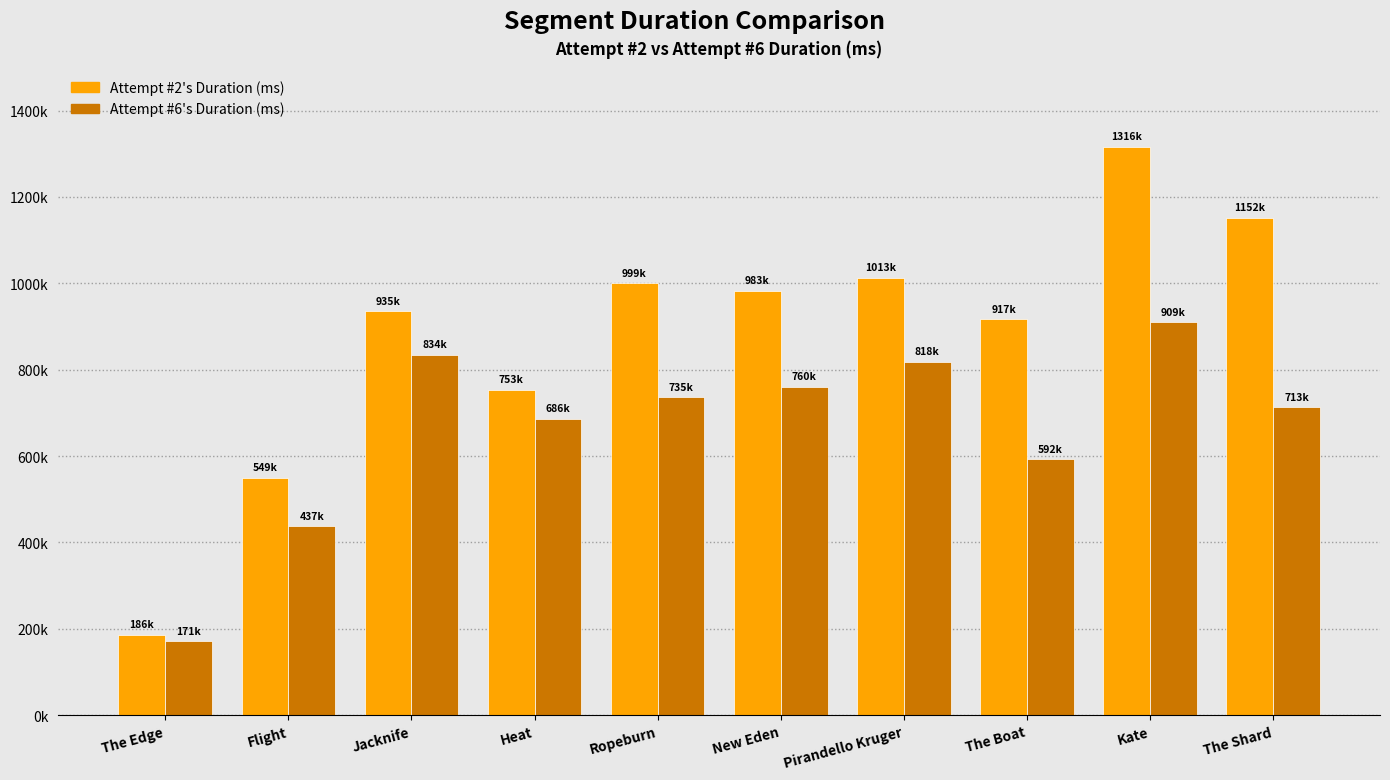

The Attempt #2's Duration (ms) series shows 1401789 at New Eden. True or false?

False